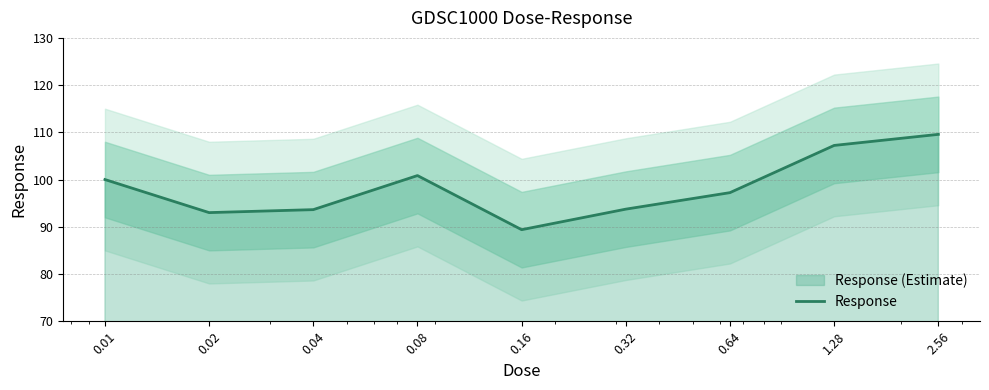

How many series are shown in this chart?

1